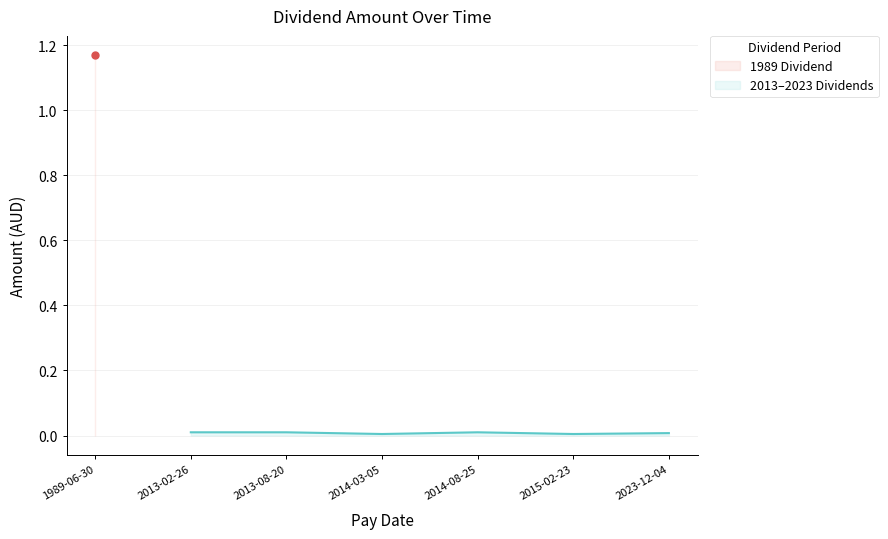

How many interior local peaks (higher than both neighbors) does the data have?

1